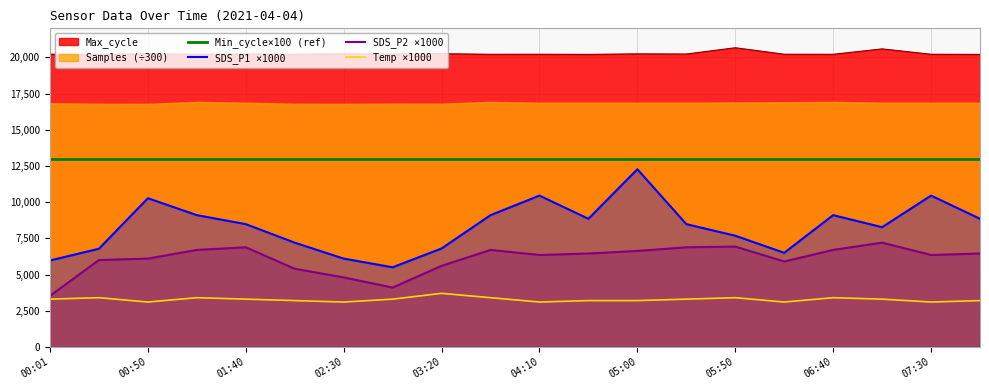

How many Temp ×1000 values are between 3200 and 3400?

14